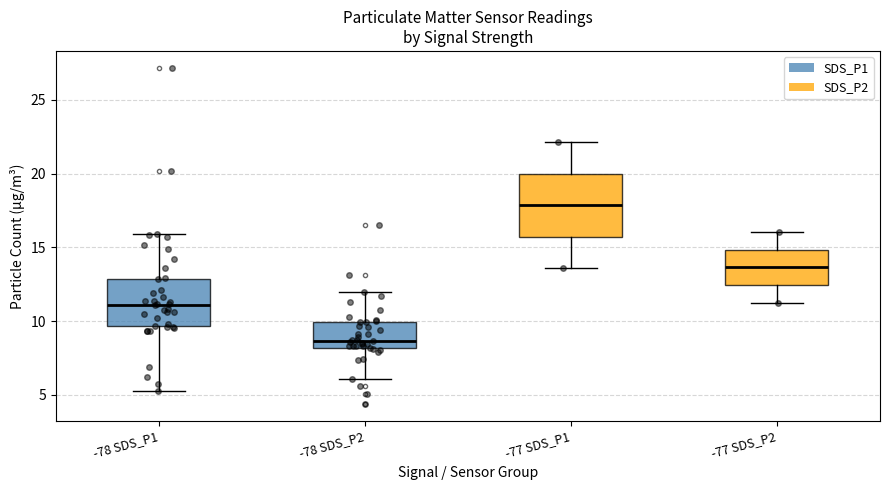

Reading left to right, read every box against the y-axis: the position of its median line, the range the box covers, and the ends of its whiskers. The values are not printed on the chart, so give them approximately, as read against the axis.

-78 SDS_P1: median 11.0, box 9.5 to 13.0, whiskers 5.5 to 16.0
-78 SDS_P2: median 8.5, box 8.0 to 10.0, whiskers 6.0 to 12.0
-77 SDS_P1: median 18.0, box 15.5 to 20.0, whiskers 13.5 to 22.0
-77 SDS_P2: median 13.5, box 12.5 to 15.0, whiskers 11.0 to 16.0